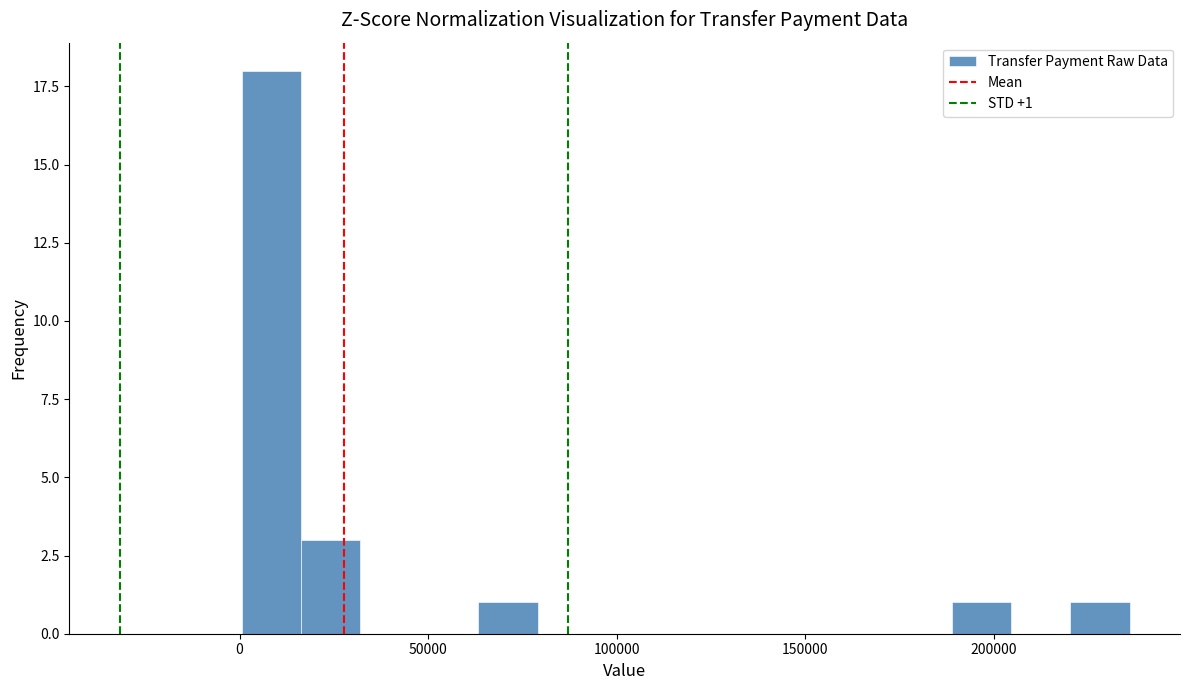

Read against the x-axis, roughly where is the centre of the tallest bar?

10000